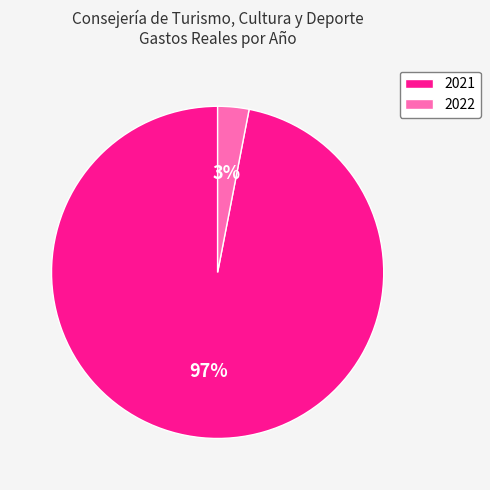

To the nearest percent, what is the average slice percentage?

50%